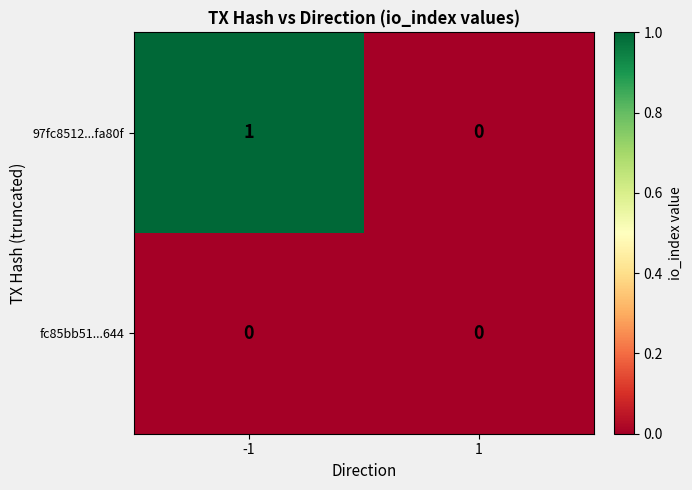

Rank the series at -1 from lowest to highest value.

fc85bb51...644, 97fc8512...fa80f